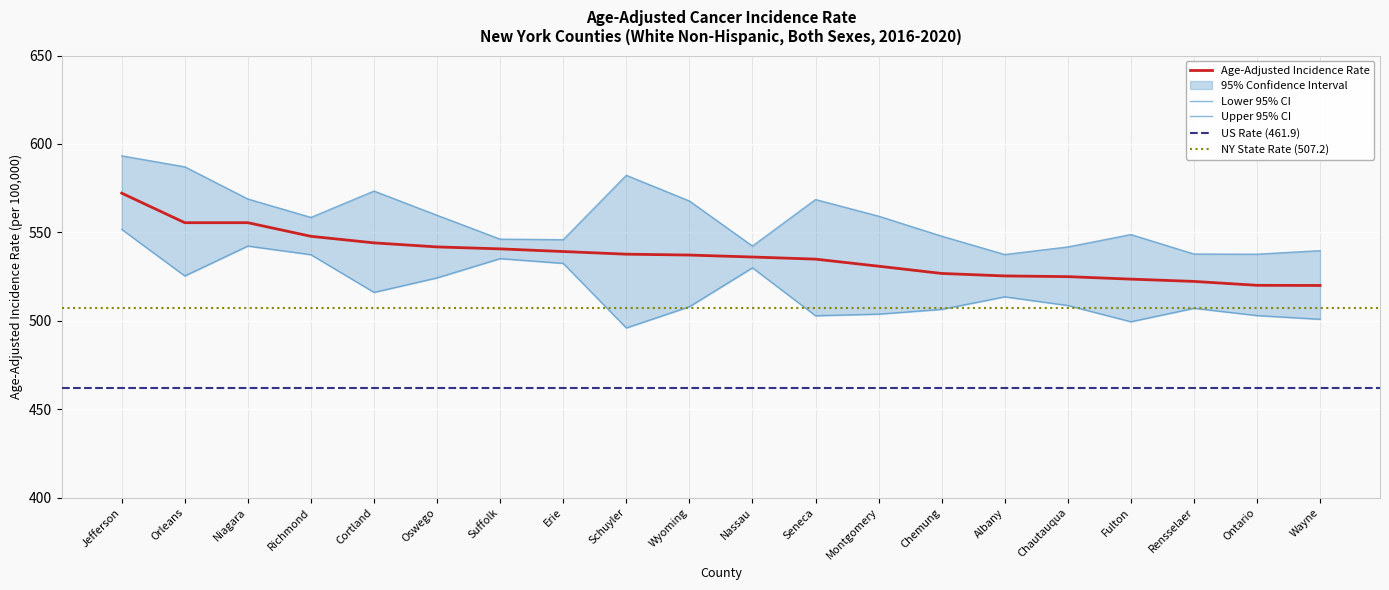

True or false: Upper 95% CI and Age-Adjusted Incidence Rate intersect in this chart.

False